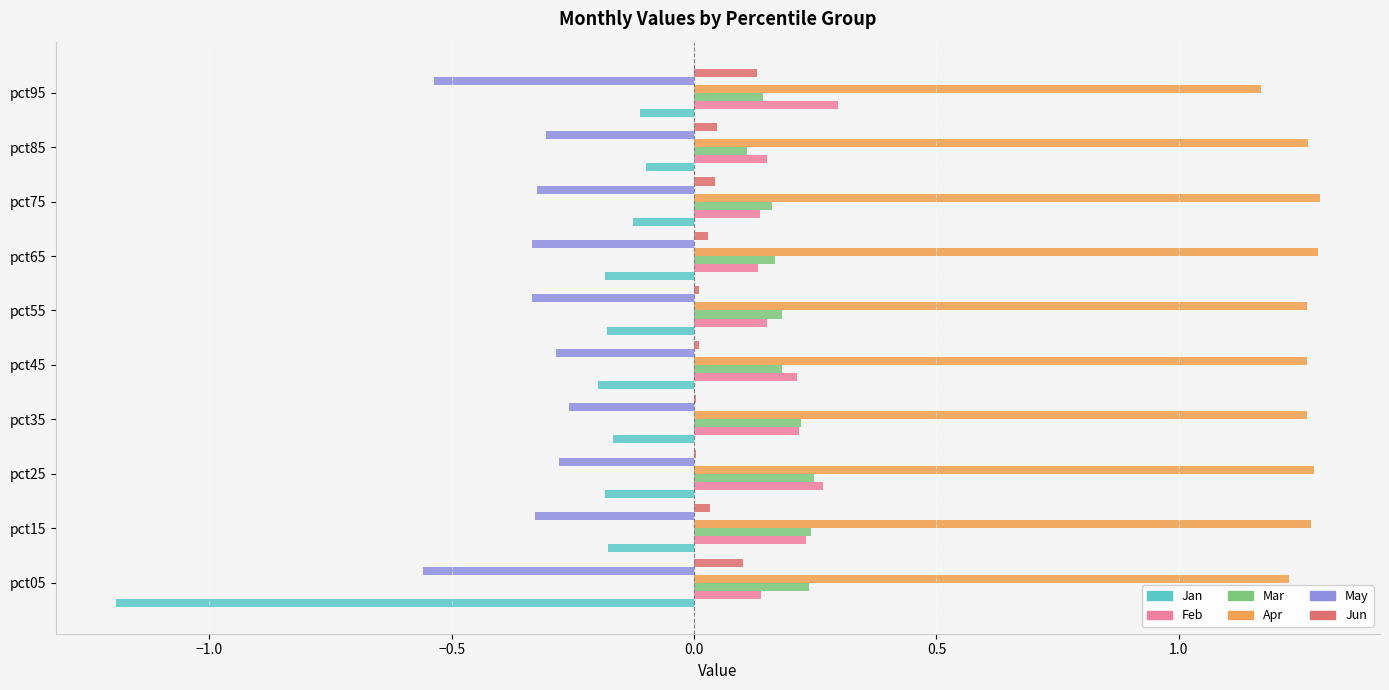

What is the sum of all Mar values?

1.9